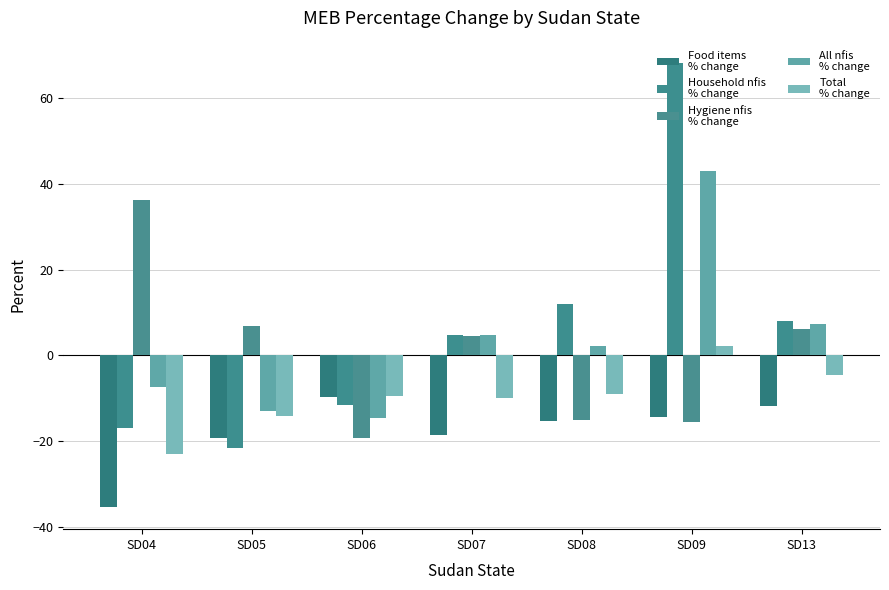

How many series are shown in this chart?

5